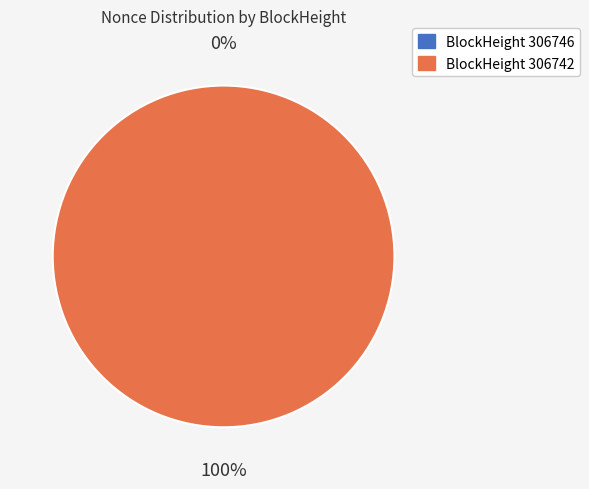

True or false: 306746 accounts for 11% of the total.

False